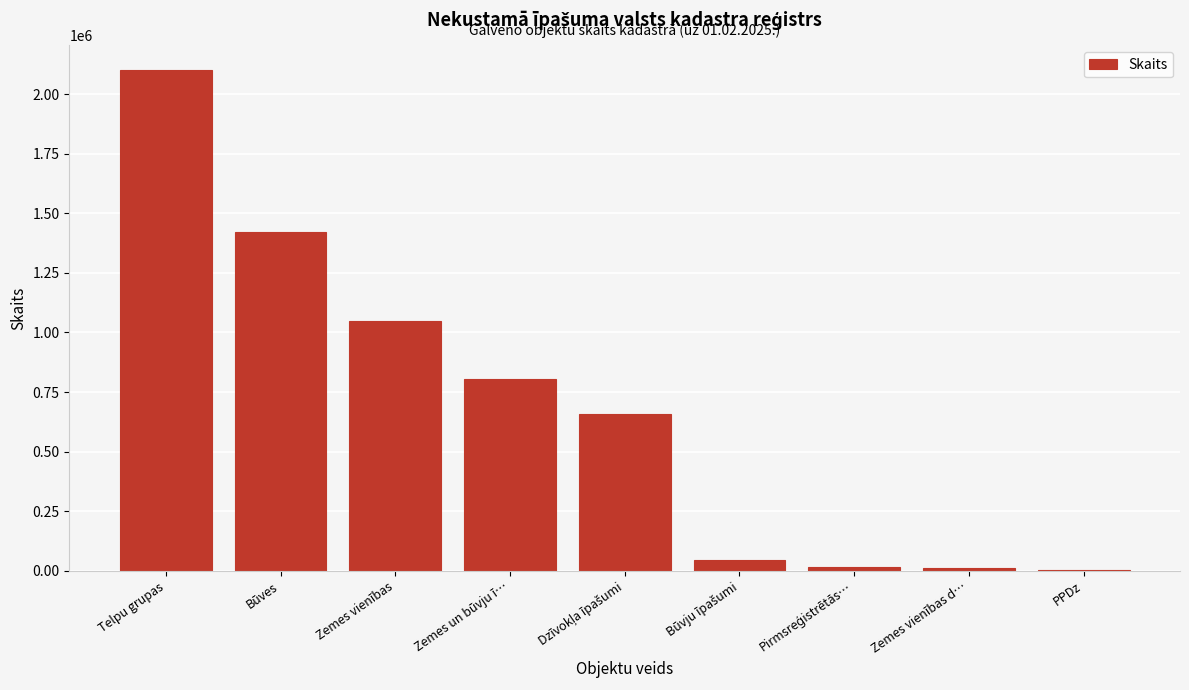

Which label corresponds to the largest value in the chart?

Telpu grupas